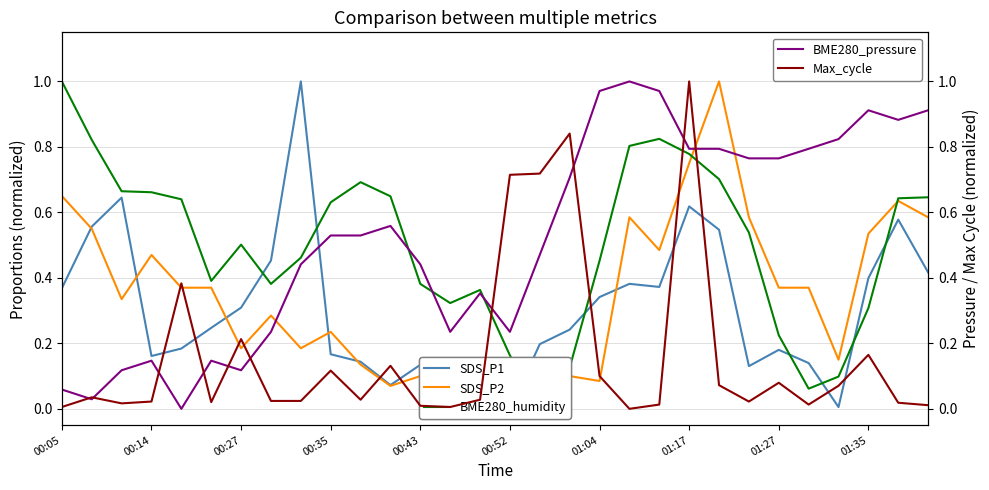

What are all the series names shown in the legend?

SDS_P1, SDS_P2, BME280_humidity, BME280_pressure, Max_cycle